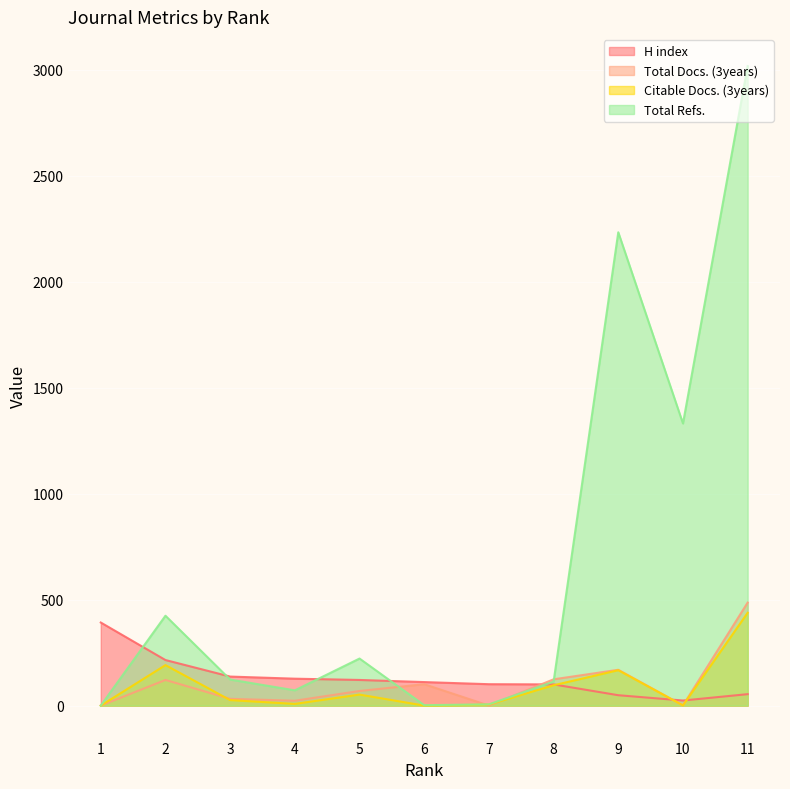

What is the difference between the highest and lowest values at 9?

2184